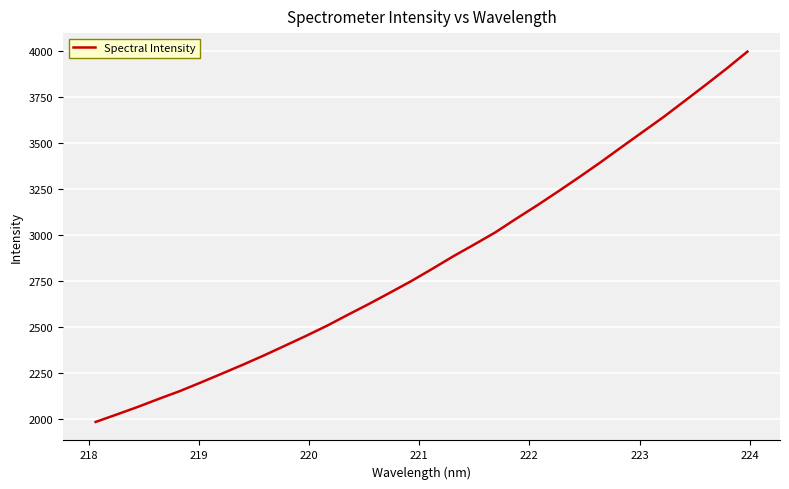

Reading right to left, list all the values displayed in this chart.

3997.1	3904.0	3815.2	3727.8	3641.2	3559.5	3477.6	3395.1	3315.5	3238.1	3162.3	3089.5	3014.7	2949.1	2884.8	2816.5	2749.9	2687.7	2626.5	2567.6	2507.7	2452.3	2399.0	2346.2	2295.7	2247.1	2199.1	2152.2	2109.9	2066.1	2025.0	1984.6